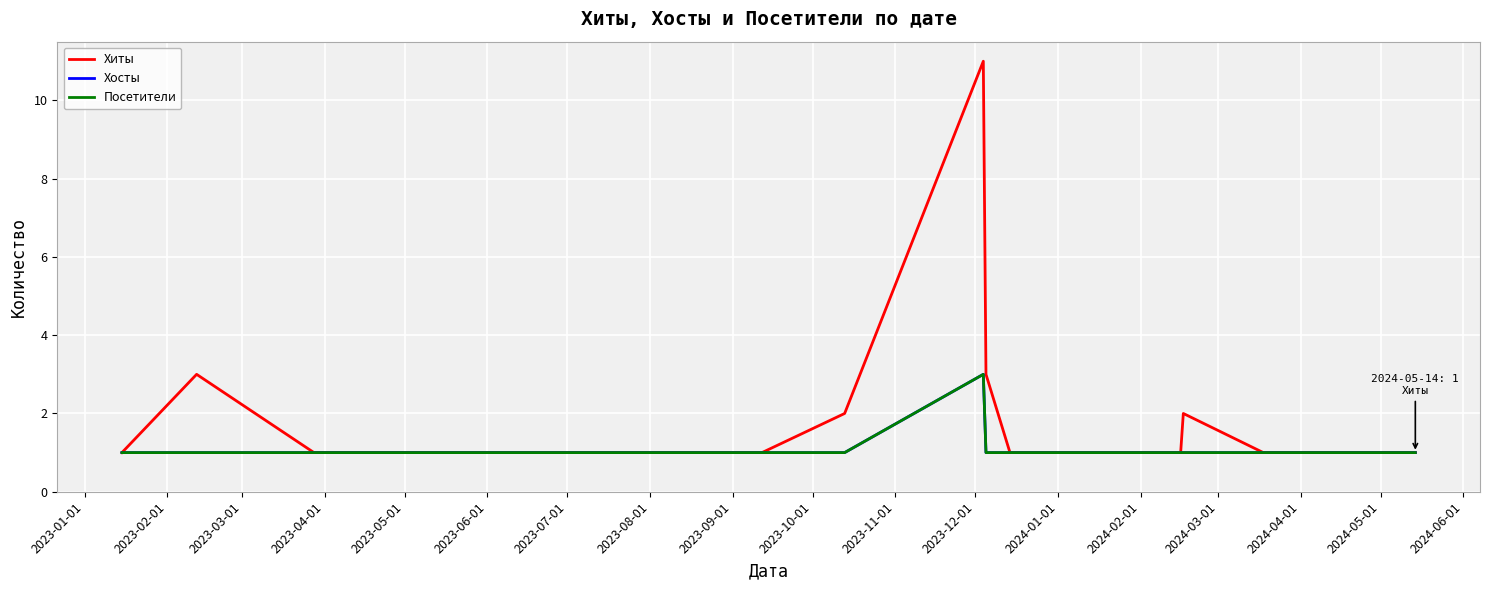

Count the Посетители values in the range 1 to 2.

19